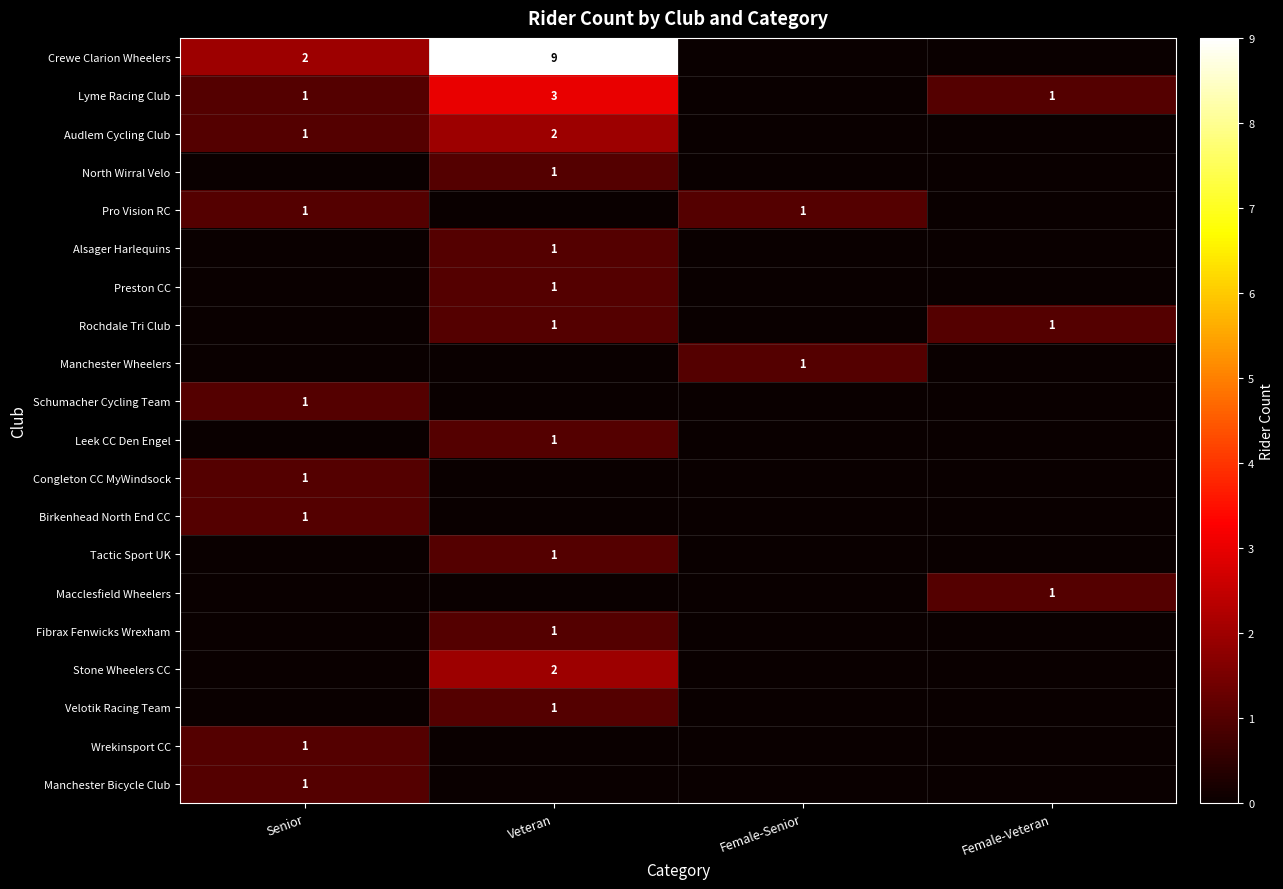

At which category is the sum across all series the highest?

Veteran